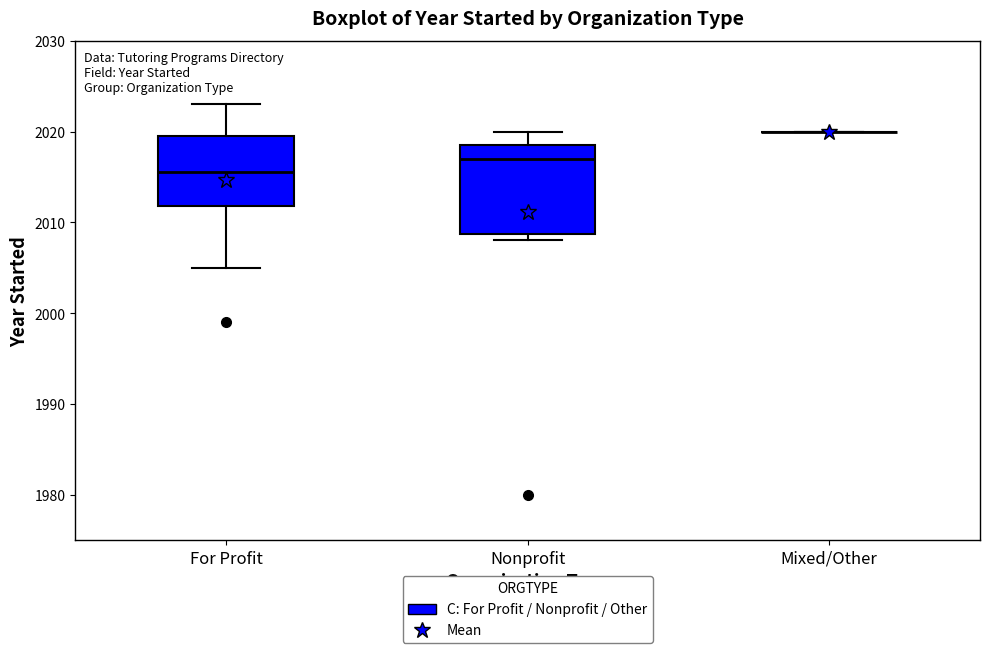

Which box is the tallest, from its lower edge to its upper edge?

Nonprofit